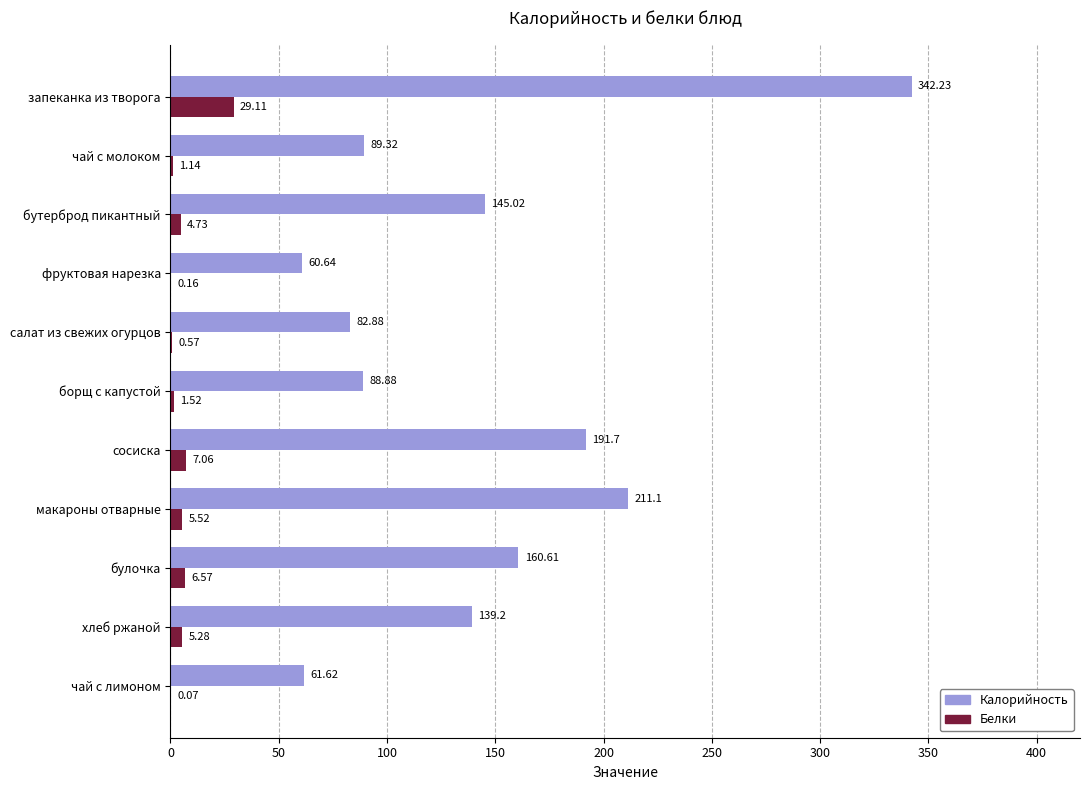

At which label is Белки closest to 14?

сосиска